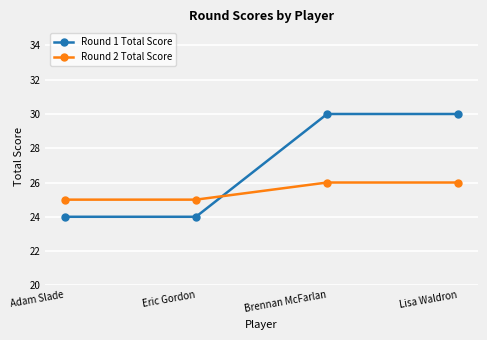

True or false: Round 1 Total Score and Round 2 Total Score intersect in this chart.

True